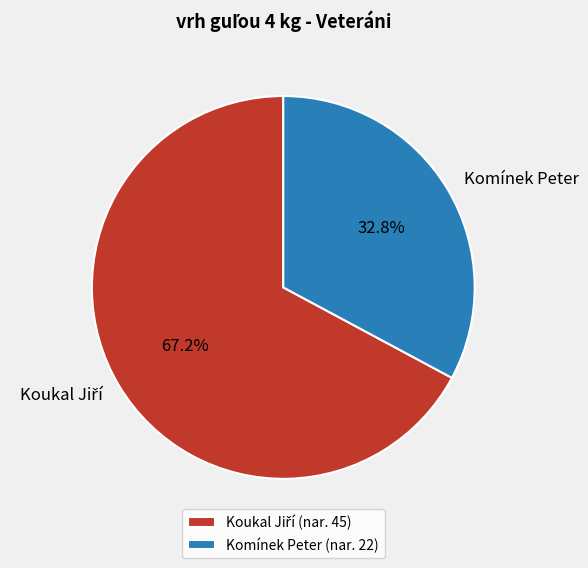

What is the smallest slice in the pie chart?

Komínek Peter